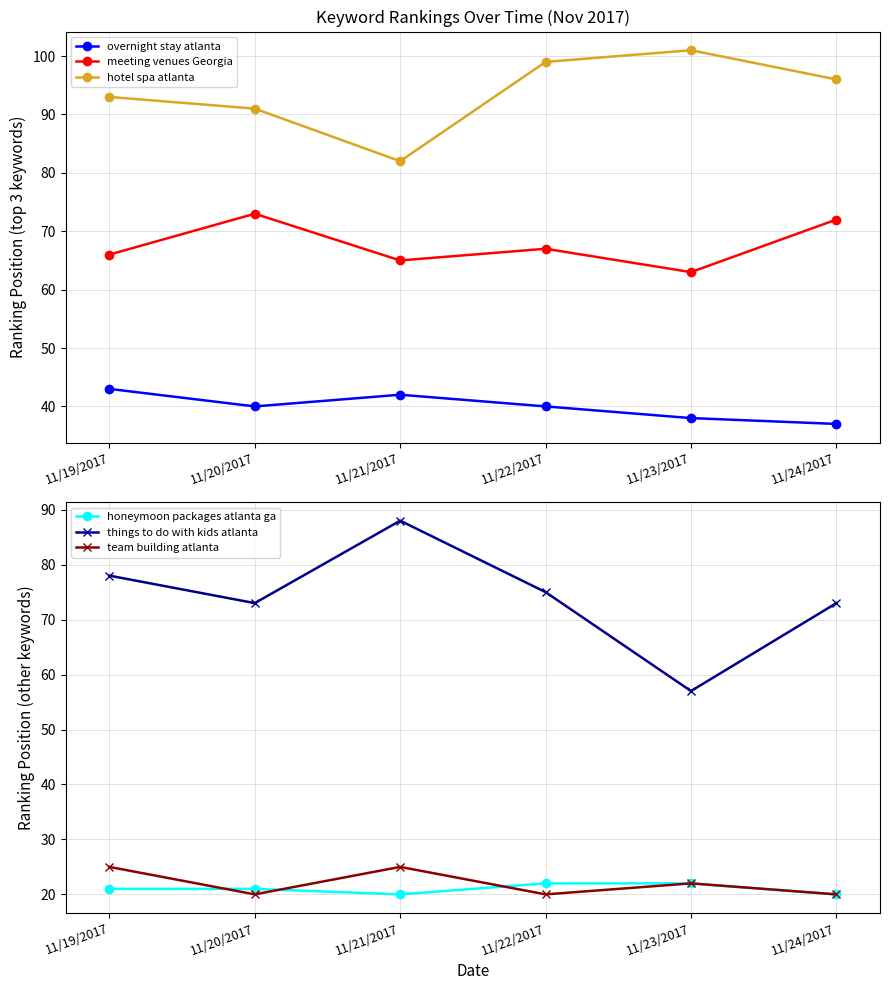

What is the label of the 3rd point from the right?

11/22/2017